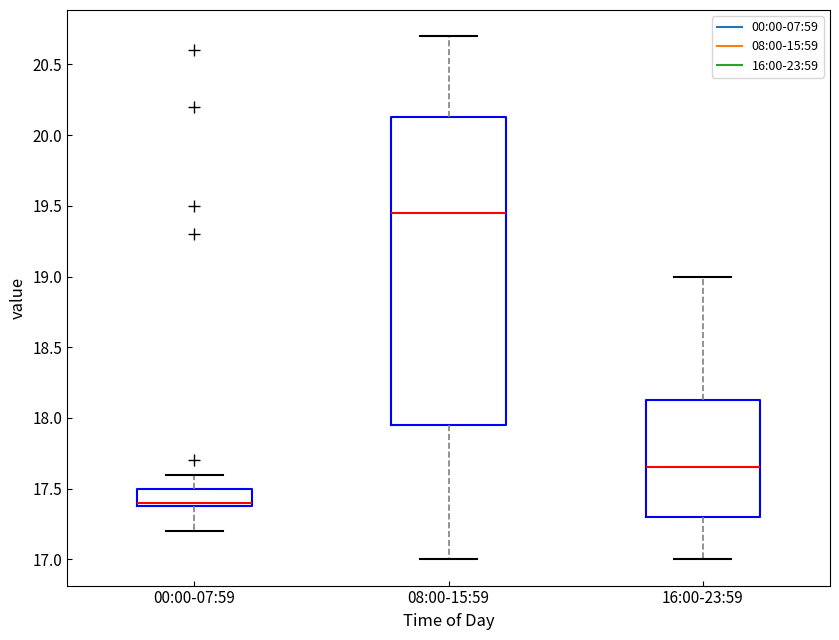

Reading left to right, read every box against the y-axis: the position of its median line, the range the box covers, and the ends of its whiskers. The values are not printed on the chart, so give them approximately, as read against the axis.

00:00-07:59: median 17.40 (just above the box's lower edge), box 17.40 to 17.50, whiskers 17.20 to 17.60
08:00-15:59: median 19.45, box 17.95 to 20.15, whiskers 17.00 to 20.70
16:00-23:59: median 17.65, box 17.30 to 18.15, whiskers 17.00 to 19.00